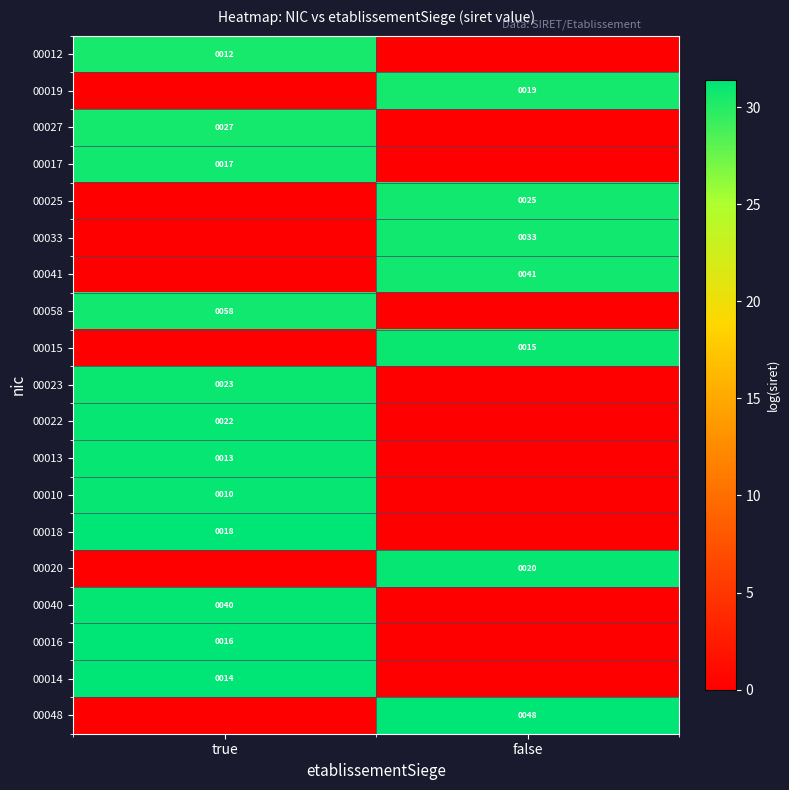

Is it true that 00023 equals 23 at true?

True